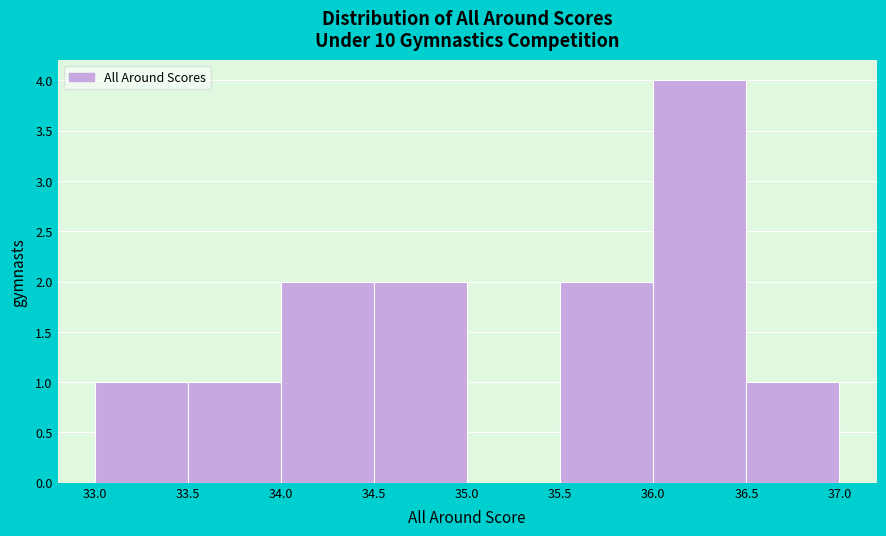

Reading left to right, list every bar in this chart as the range it spans on the x-axis followed by its height. The values are not printed on the chart, so give them approximately, as read against the axis.

33.0 to 33.5: 1
33.5 to 34.0: 1
34.0 to 34.5: 2
34.5 to 35.0: 2
35.0 to 35.5: 0
35.5 to 36.0: 2
36.0 to 36.5: 4
36.5 to 37.0: 1